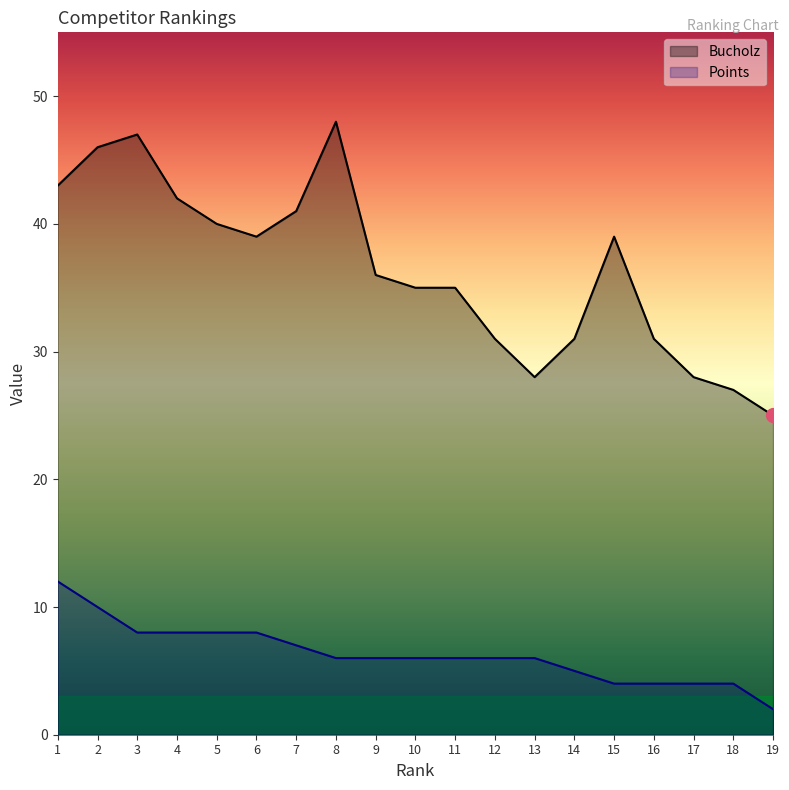

What is the sum of all Points values?

120